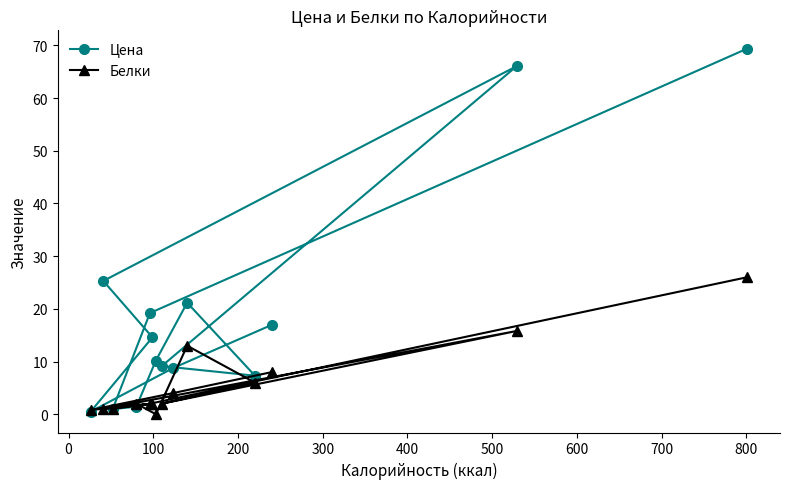

Rank the series by their average value, from highest to lowest.

Цена, Белки